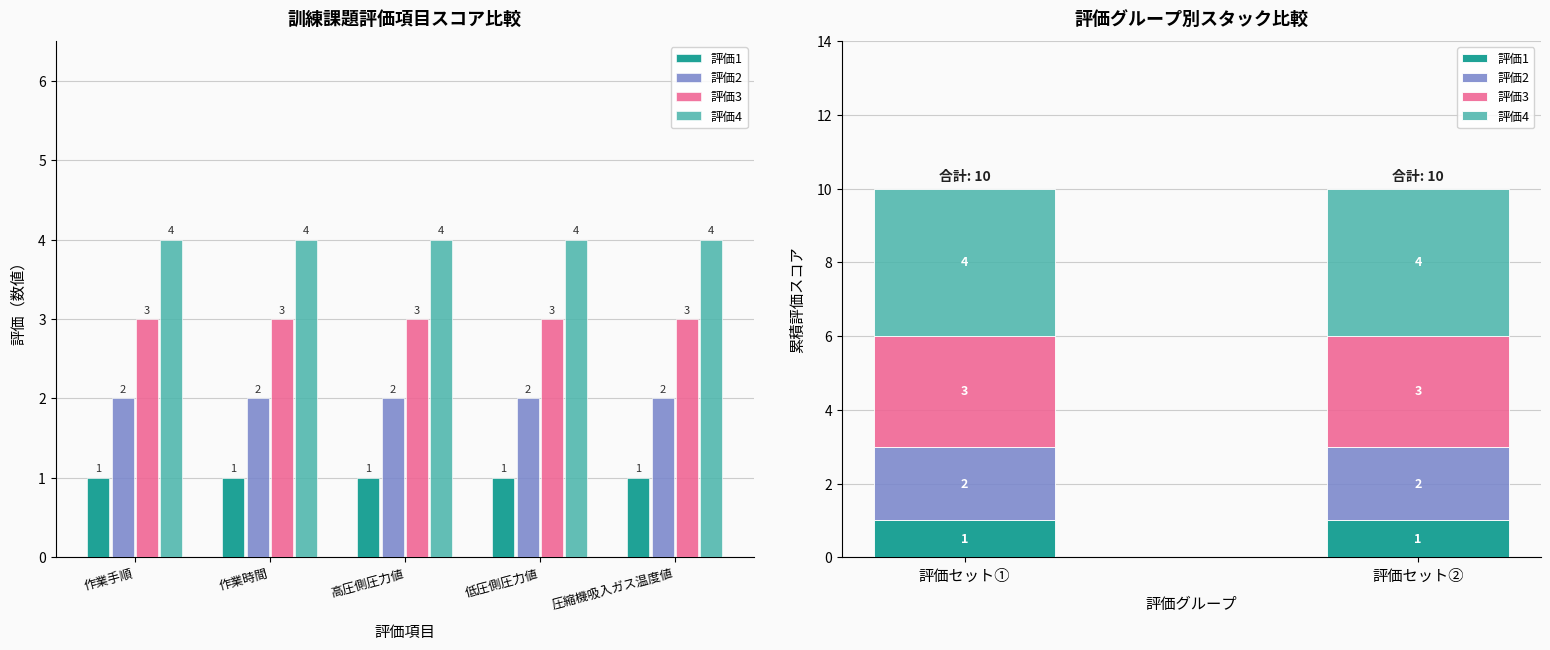

What is the total value across all series at 評価セット①?

10